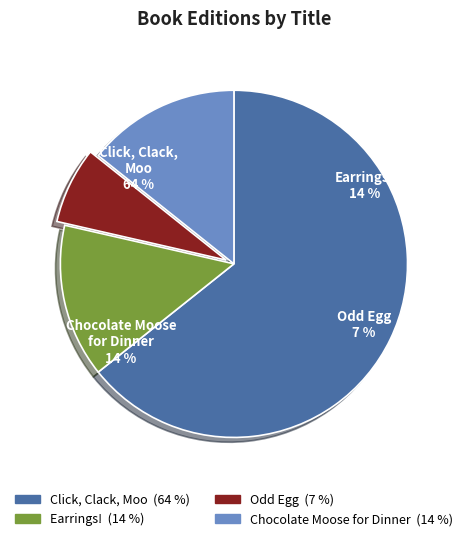

To the nearest percent, what percentage of the pie is Chocolate Moose for Dinner?

14%